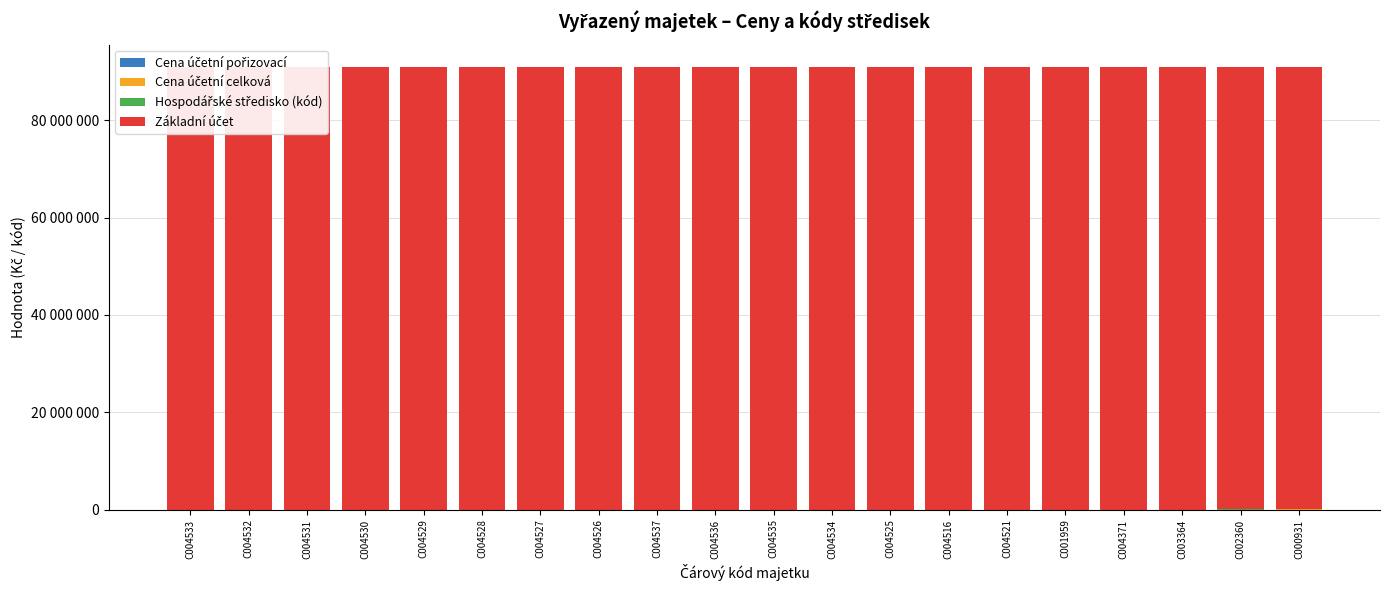

How many bars are there in total?

80